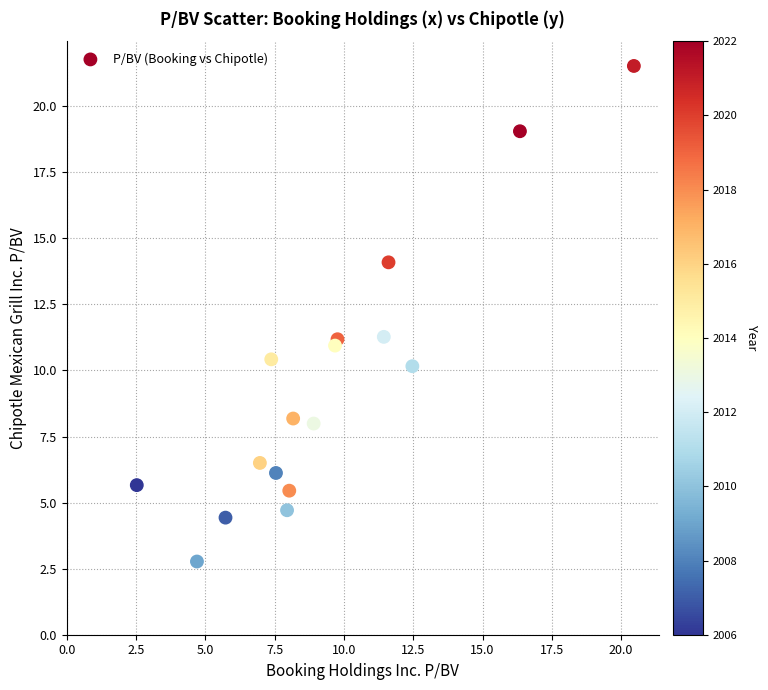

What is the range of X values (max minus min)?

17.9